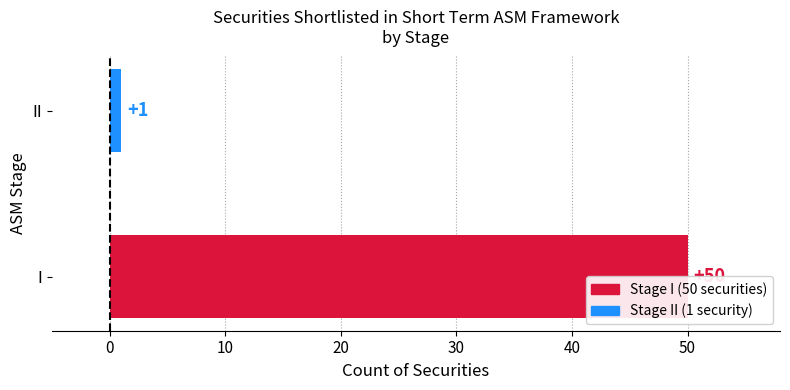

What is the maximum value shown in the chart?

50